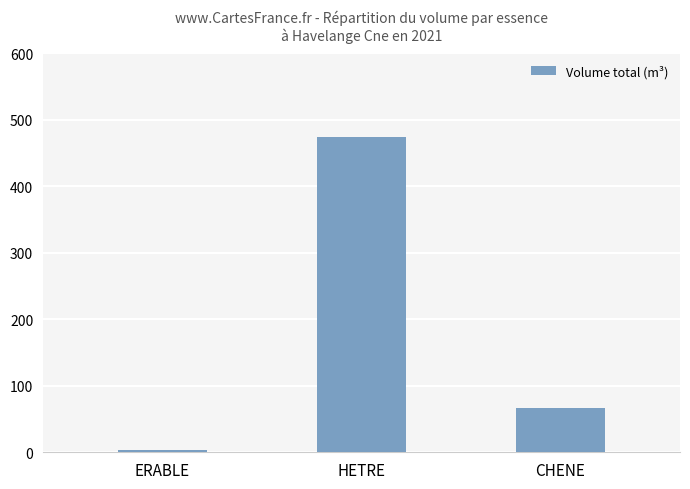

What is the change in value from HETRE to CHENE?

-408.6